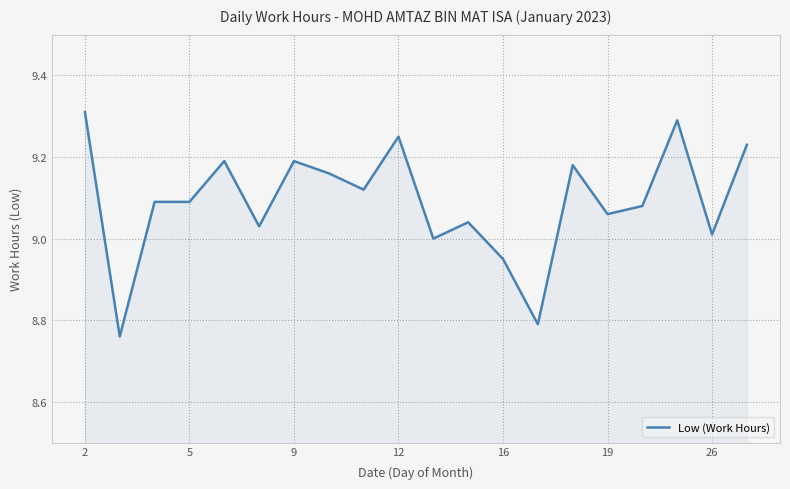

What is the difference between the maximum and minimum values?

0.6